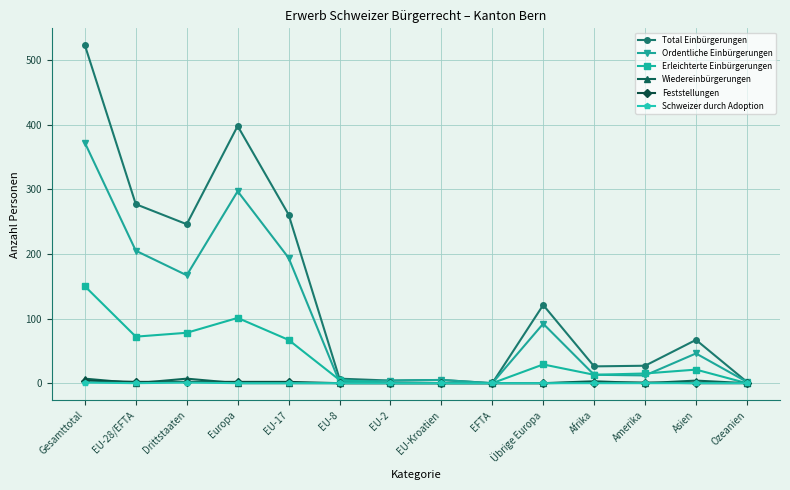

True or false: Total Einbürgerungen has more than 0 points higher than both neighbors.

True